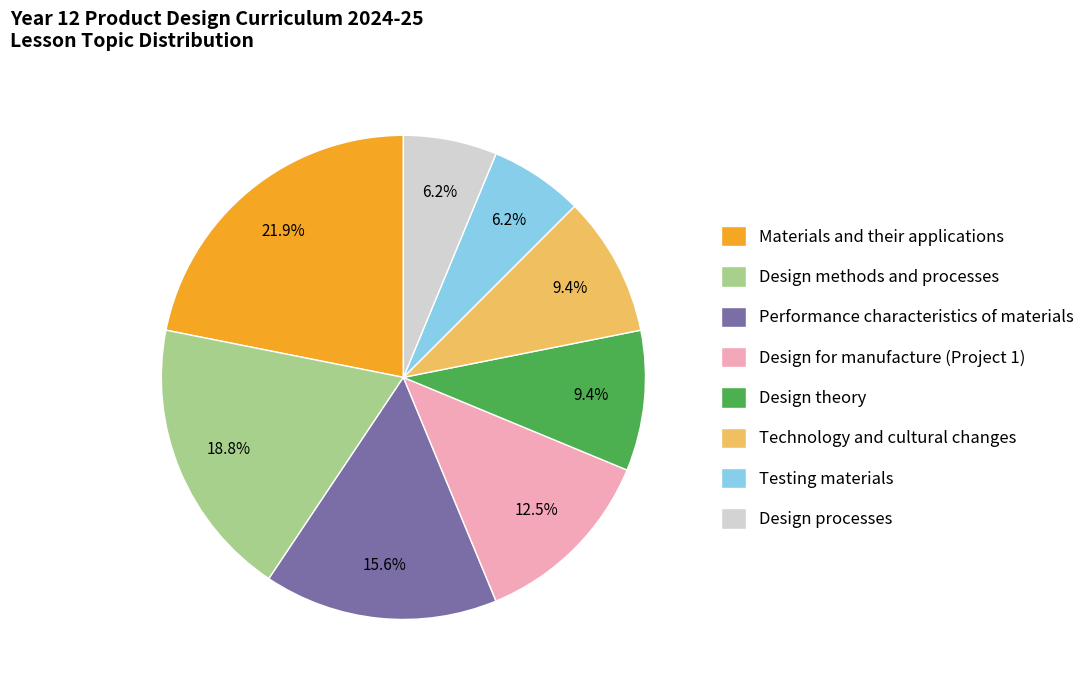

To the nearest percent, what percentage of the pie is Design methods and processes?

19%